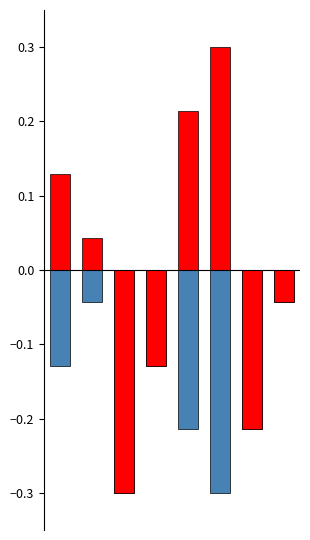

Reading left to right, extract all data points from this chart.

Від'ємна частина: 0=-0.1	1=-0.0	2=-0.3	3=-0.1	4=-0.2	5=-0.3	6=-0.2	7=-0.0
Додатна частина: 0=0.1	1=0.0	2=-0.3	3=-0.1	4=0.2	5=0.3	6=-0.2	7=-0.0